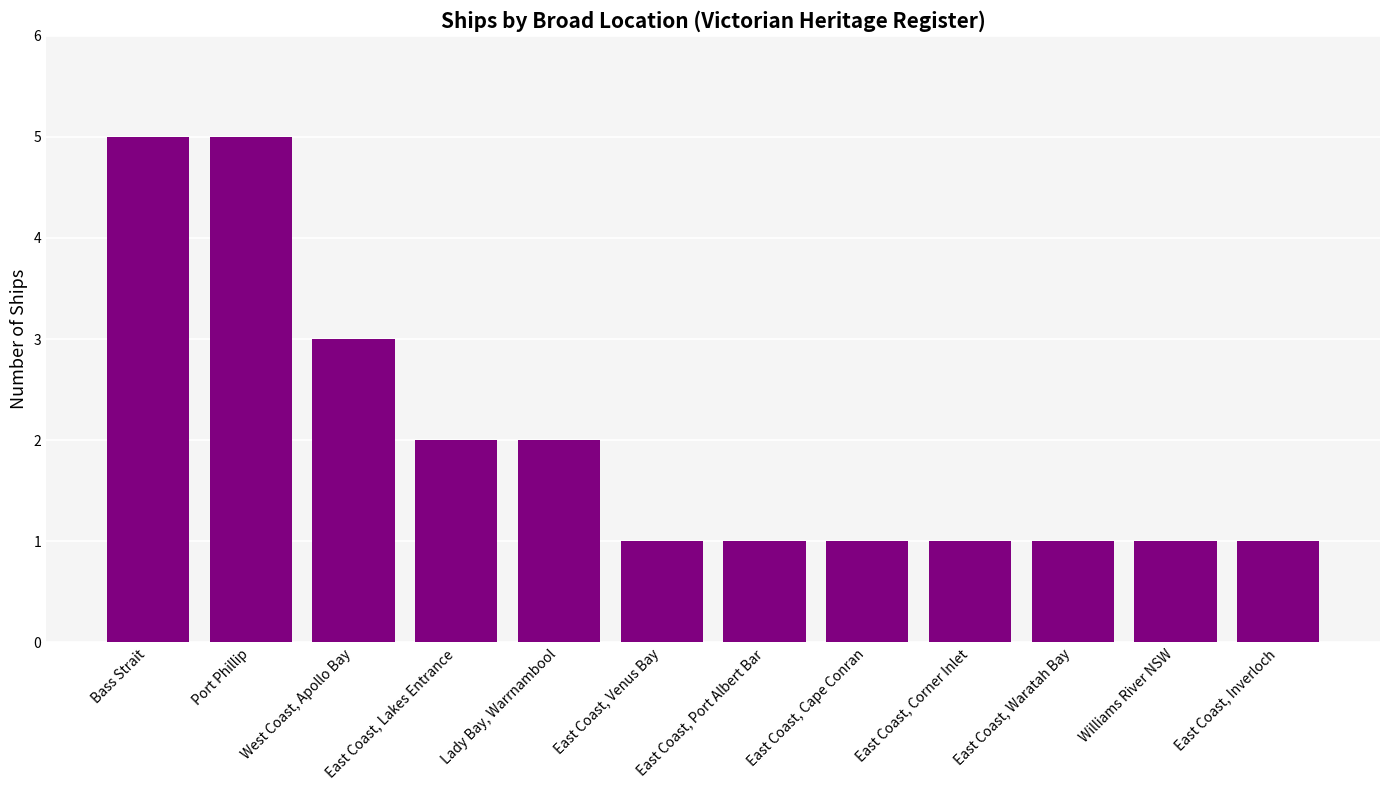

What is the label of the 6th bar from the right?

East Coast, Port Albert Bar